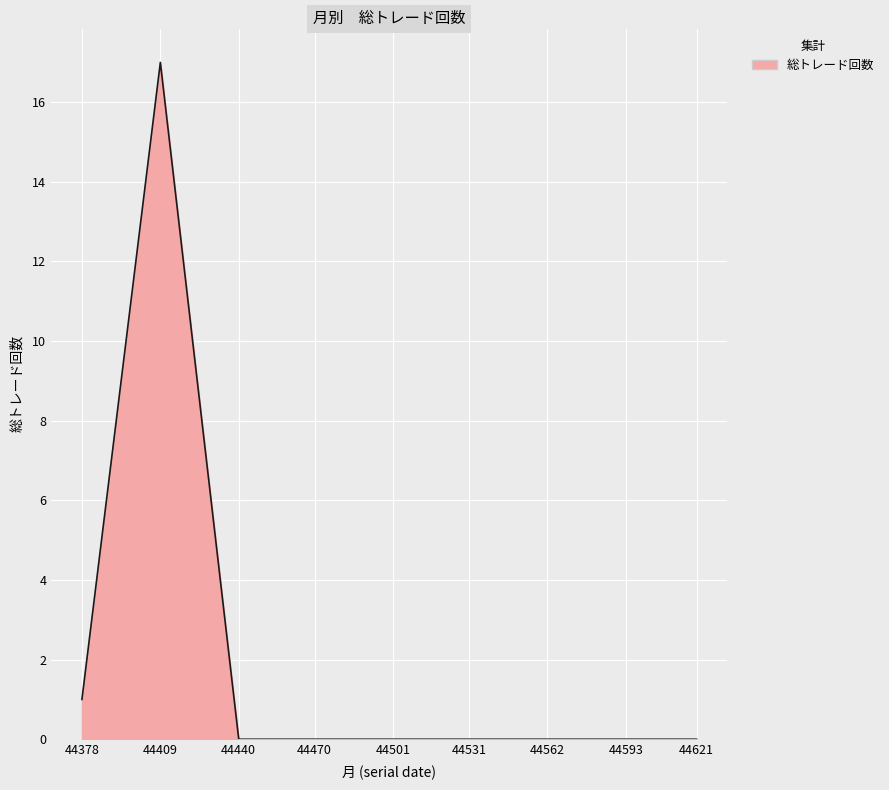

Reading right to left, list all the values displayed in this chart.

0	0	0	0	0	0	0	17	1